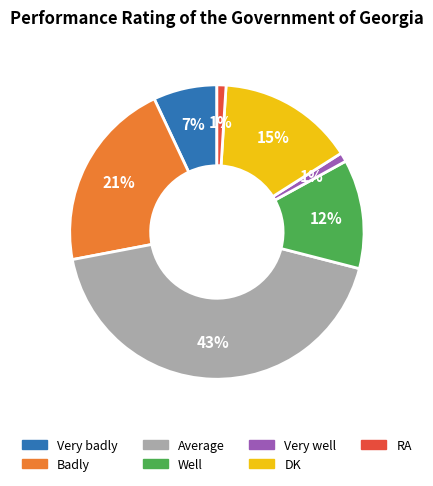

What percentage is the Very badly slice, to the nearest percent?

7%